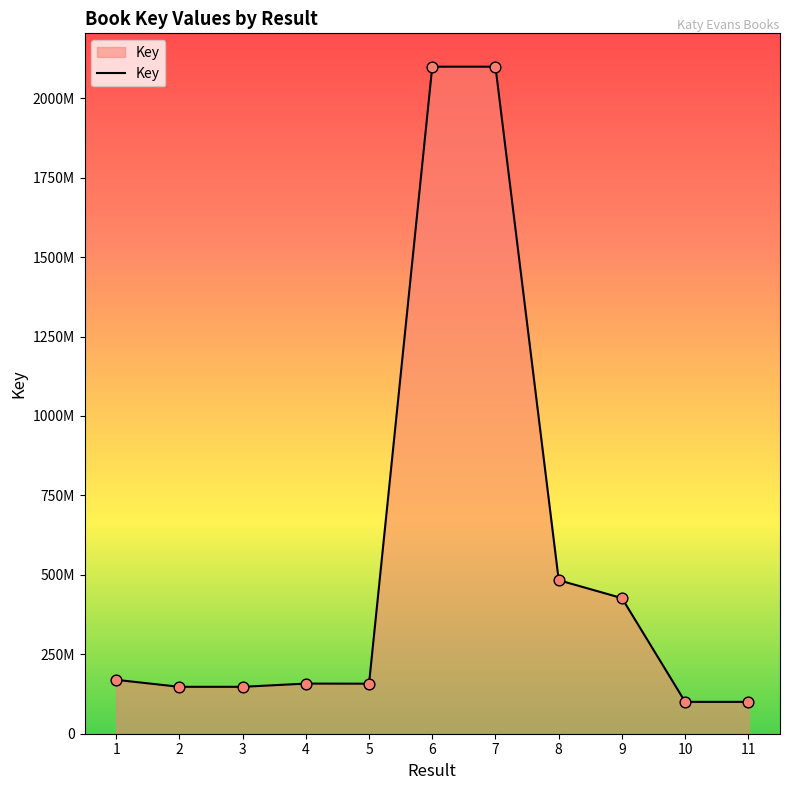

What is the ratio of the value at 9 to the value at 3?

2.9